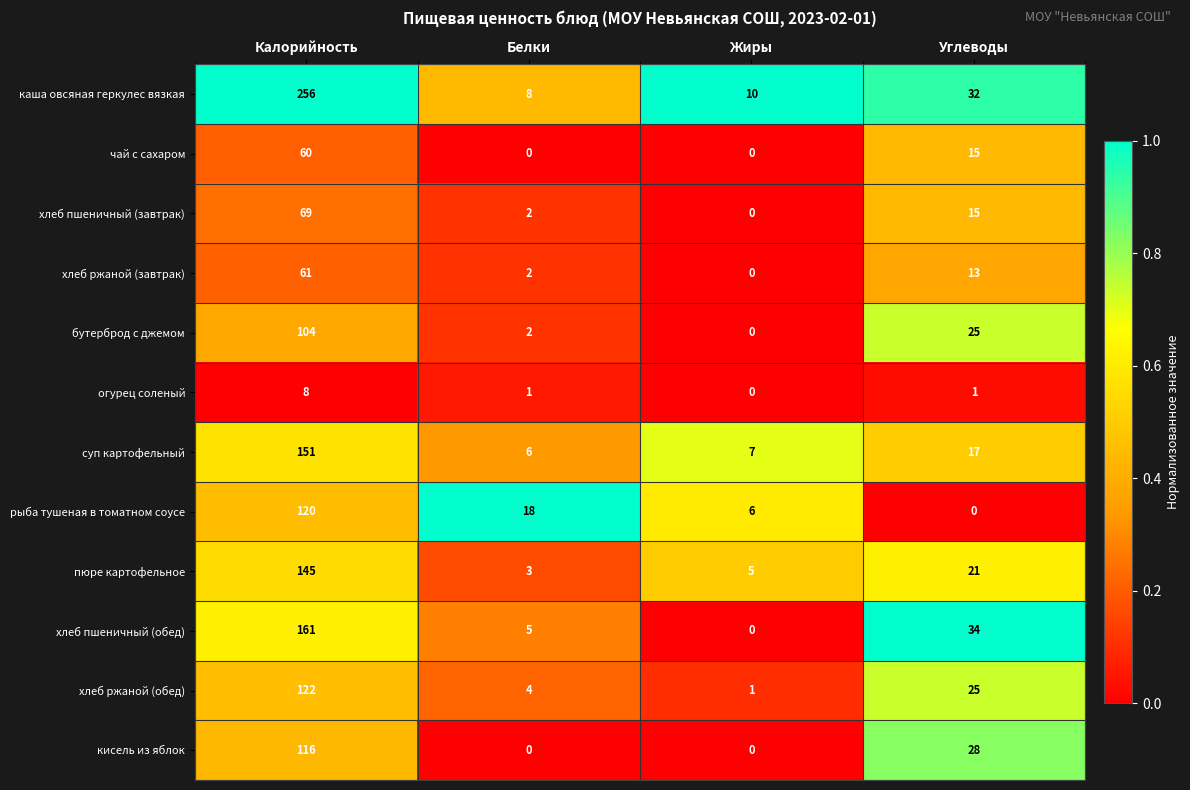

At which category is the sum across all series the highest?

Калорийность